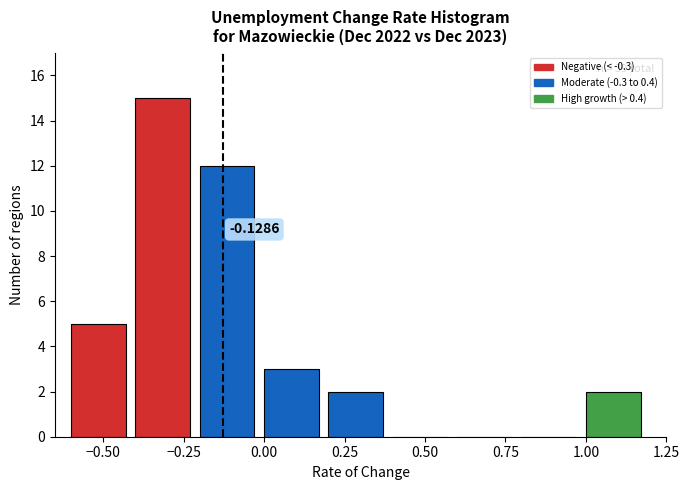

Which range on the x-axis has the tallest bar?

-0.4 to -0.2